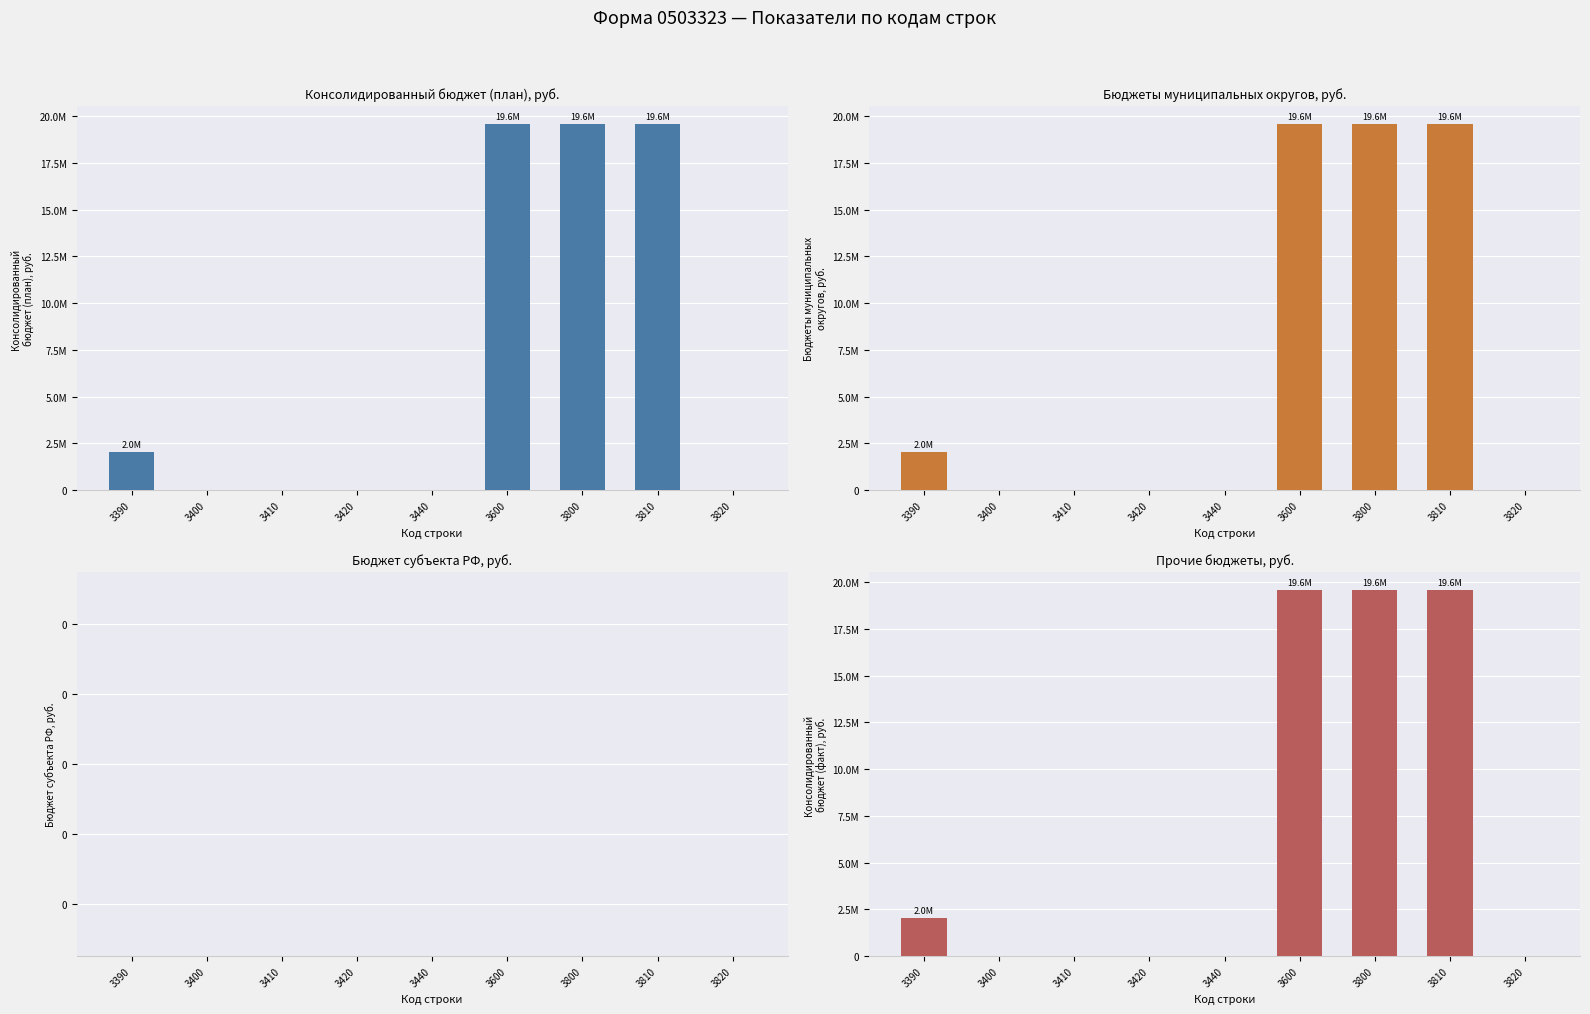

At which category is the sum across all series the highest?

3600